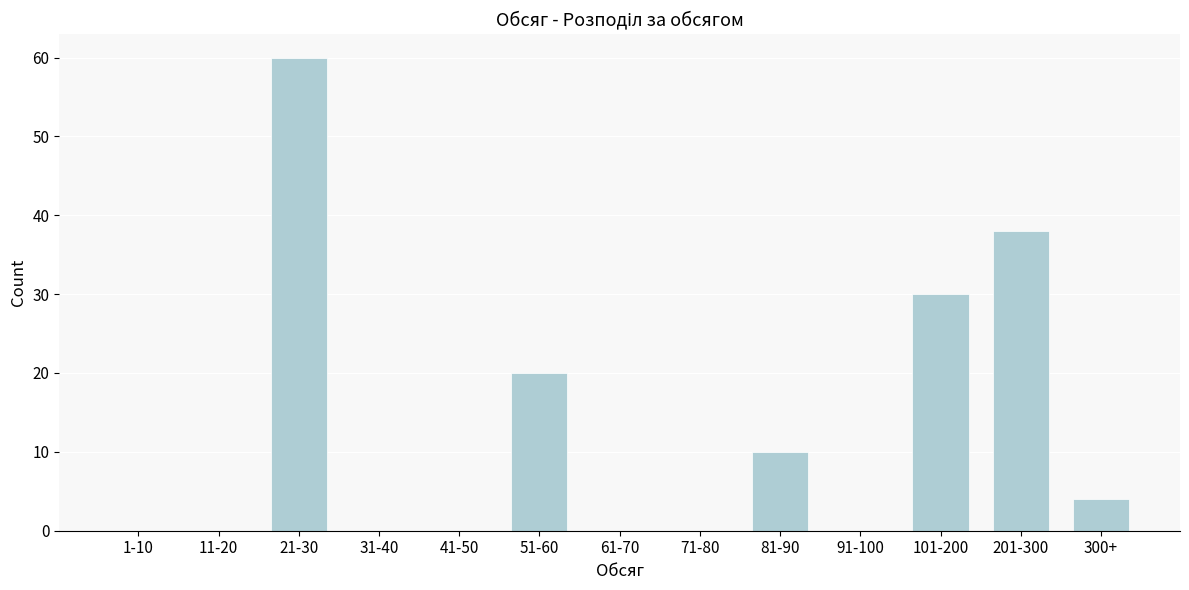

Reading right to left, transcribe all the data shown in this chart.

300+=4	201-300=38	101-200=30	91-100=0	81-90=10	71-80=0	61-70=0	51-60=20	41-50=0	31-40=0	21-30=60	11-20=0	1-10=0